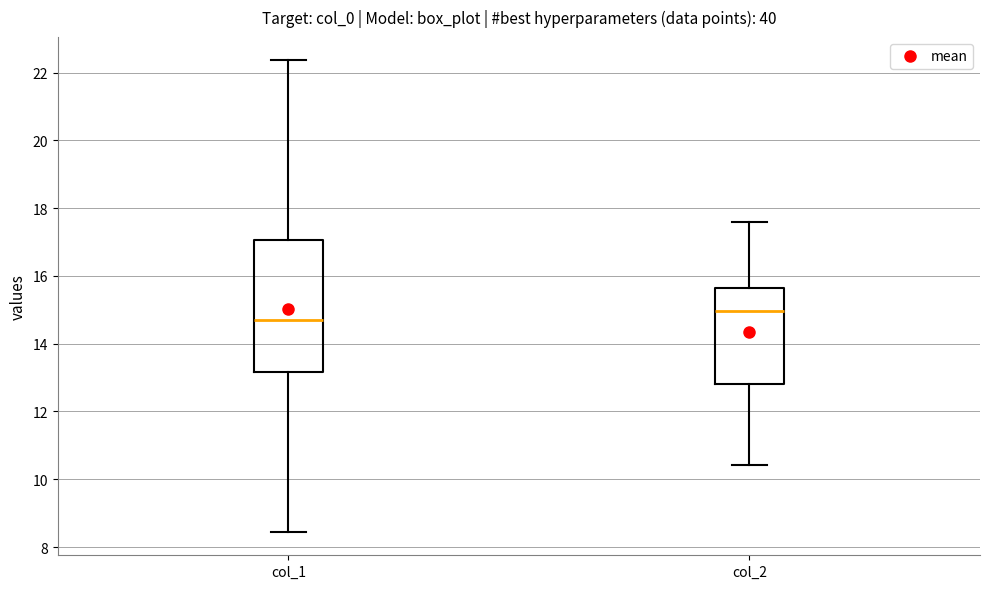

Comparing the boxes themselves (not the whiskers), which one is the tallest?

col_1